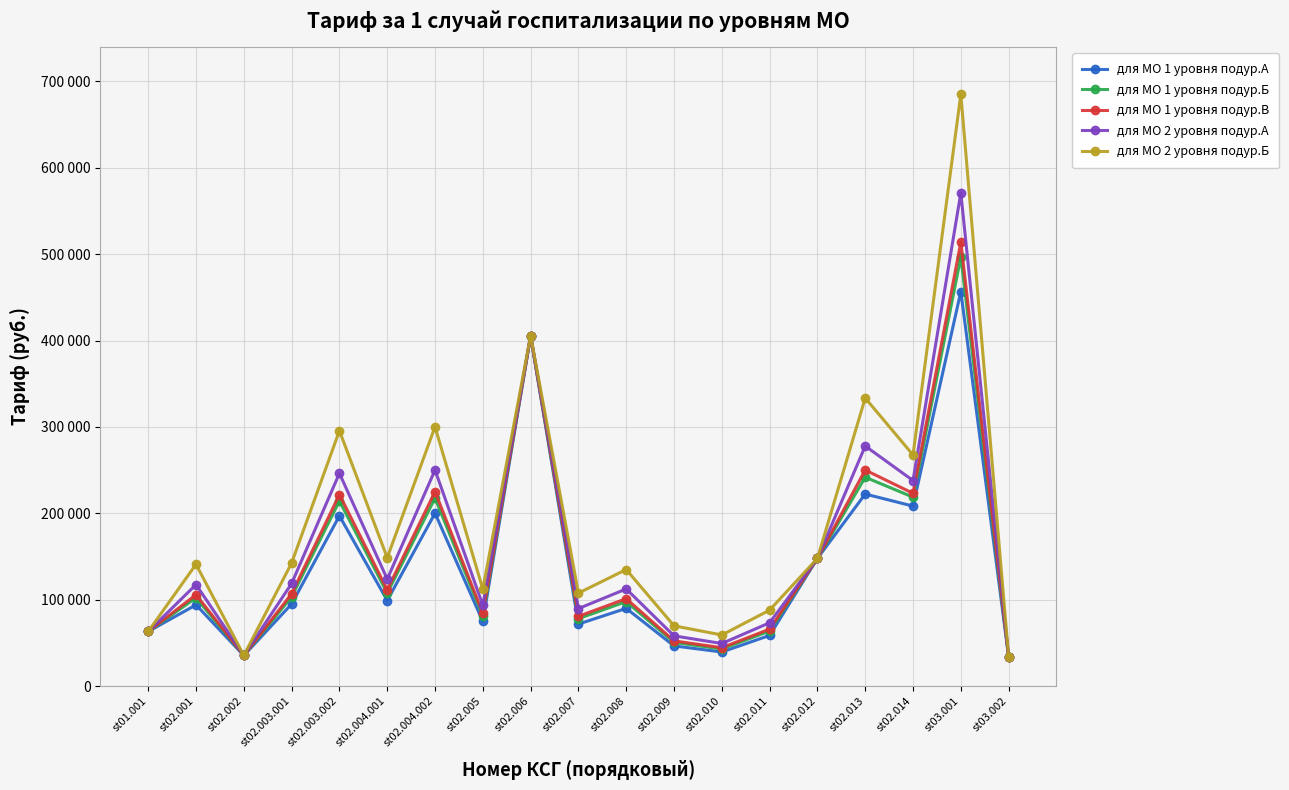

Is this an area chart (filled region under the line)?

No